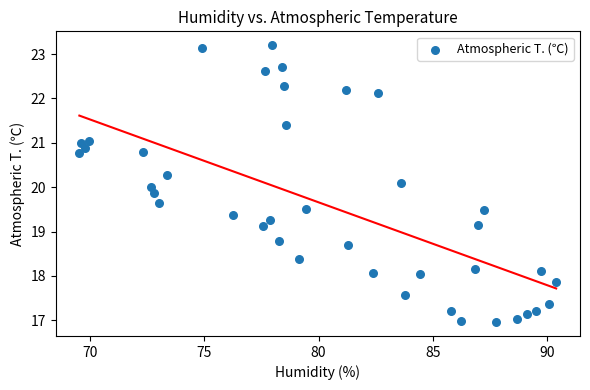

What is the range of Y values (max minus min)?

6.2